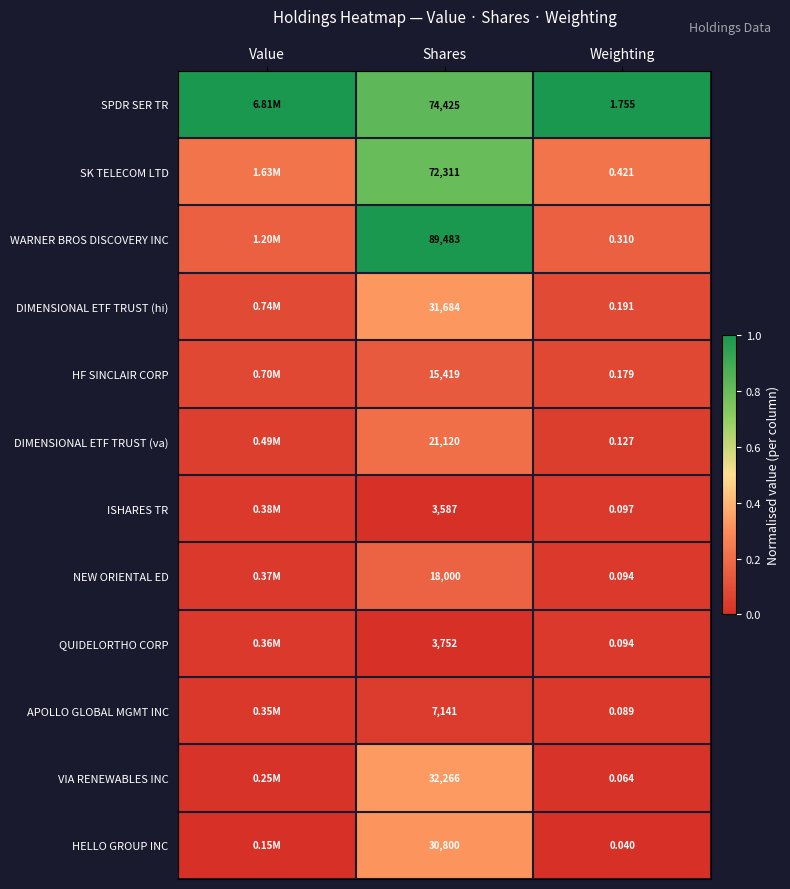

Is the value of ISHARES TR at Weighting greater than the value of QUIDELORTHO CORP at Weighting?

Yes